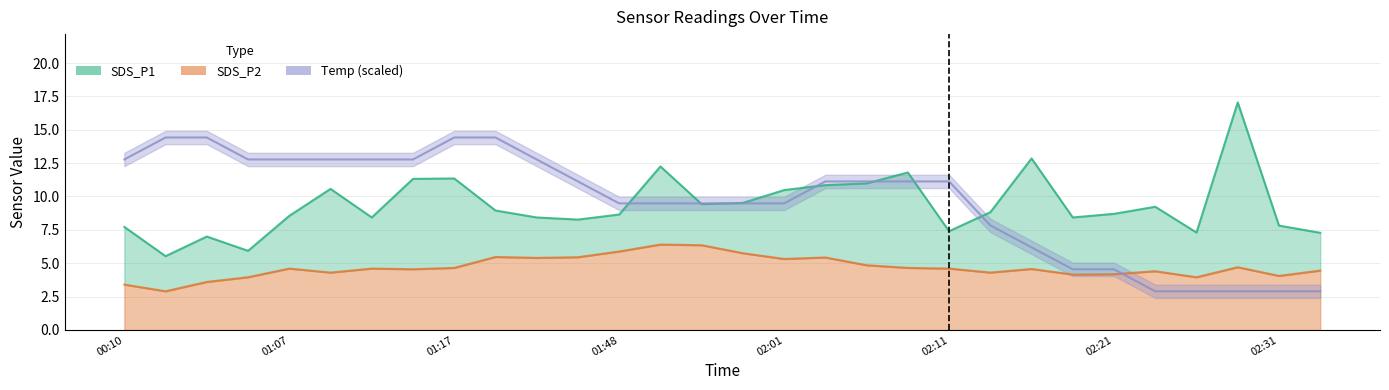

Does the chart display data point markers on the line(s)?

No